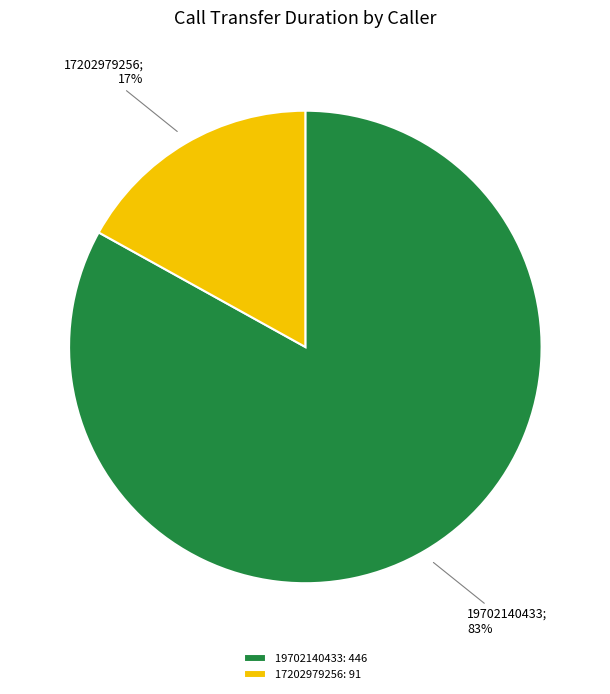

To the nearest percent, what is the average slice percentage?

50%